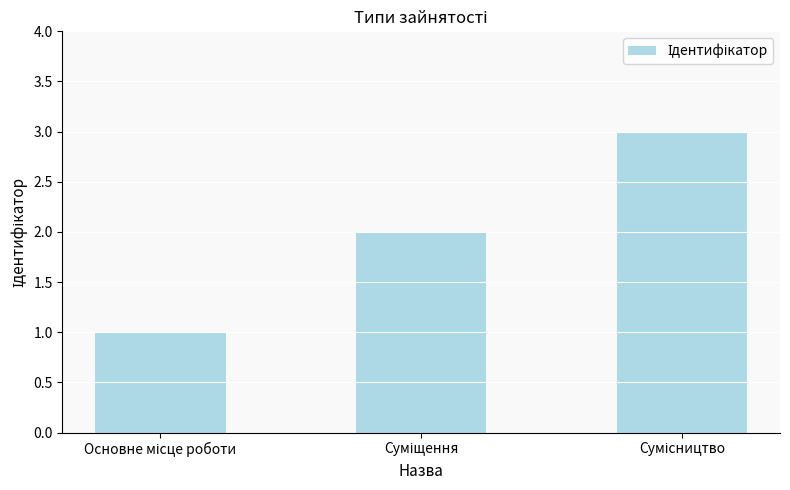

What is the greatest value displayed?

3